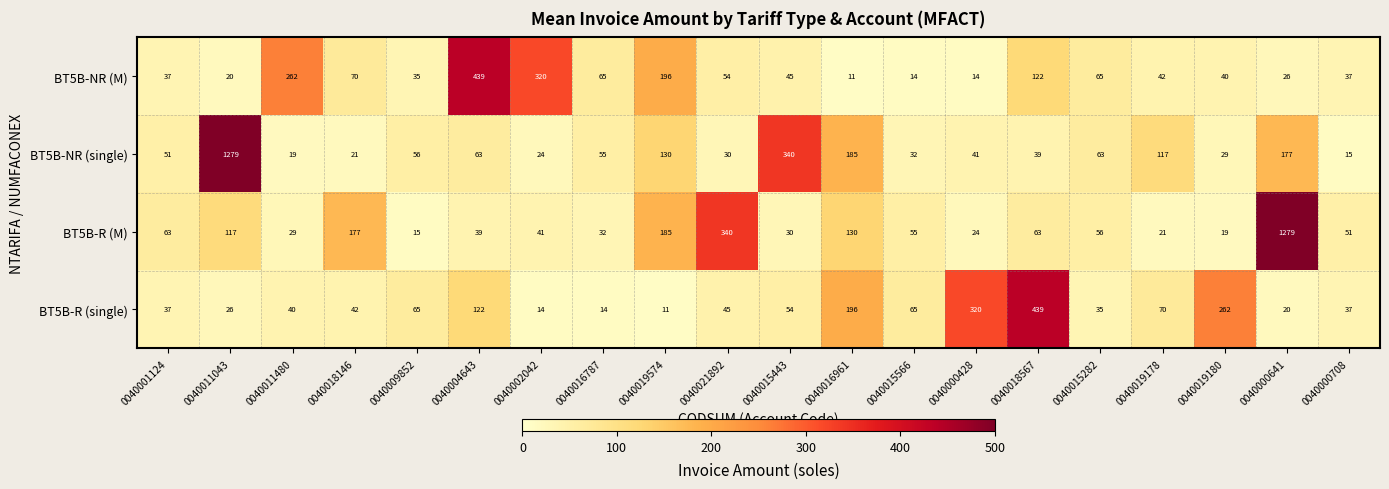

At 0040000428, list the series in order from largest to smallest.

BT5B-R (single), BT5B-NR (single), BT5B-R (M), BT5B-NR (M)